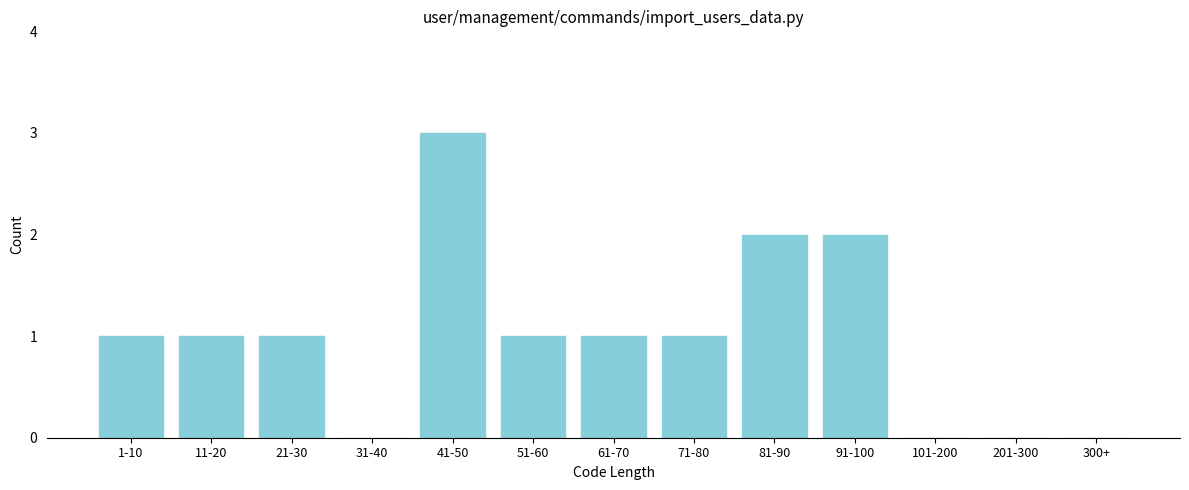

Reading left to right, transcribe all the data shown in this chart.

1-10=1	11-20=1	21-30=1	31-40=0	41-50=3	51-60=1	61-70=1	71-80=1	81-90=2	91-100=2	101-200=0	201-300=0	300+=0